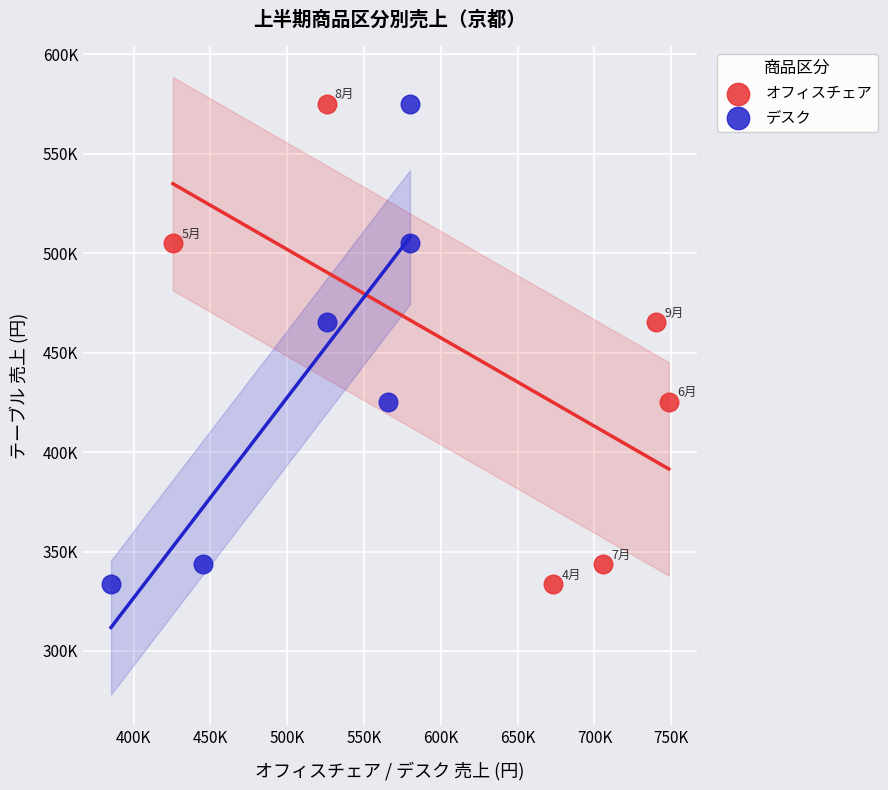

What are all the series names shown in the legend?

オフィスチェア, デスク